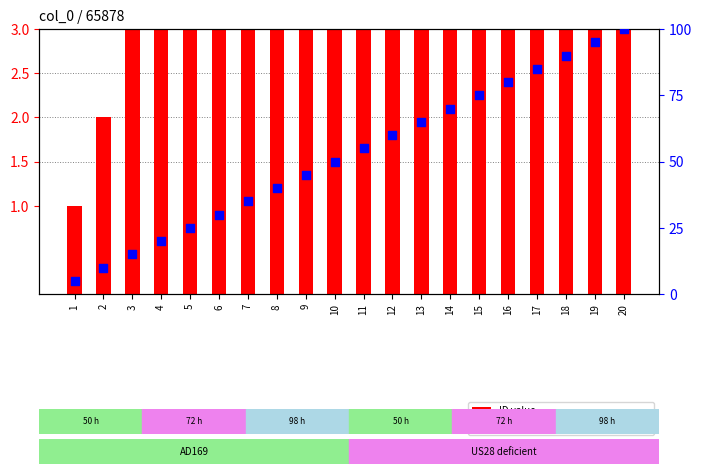

What are all the series names shown in the legend?

ID value, percentile rank within the sample